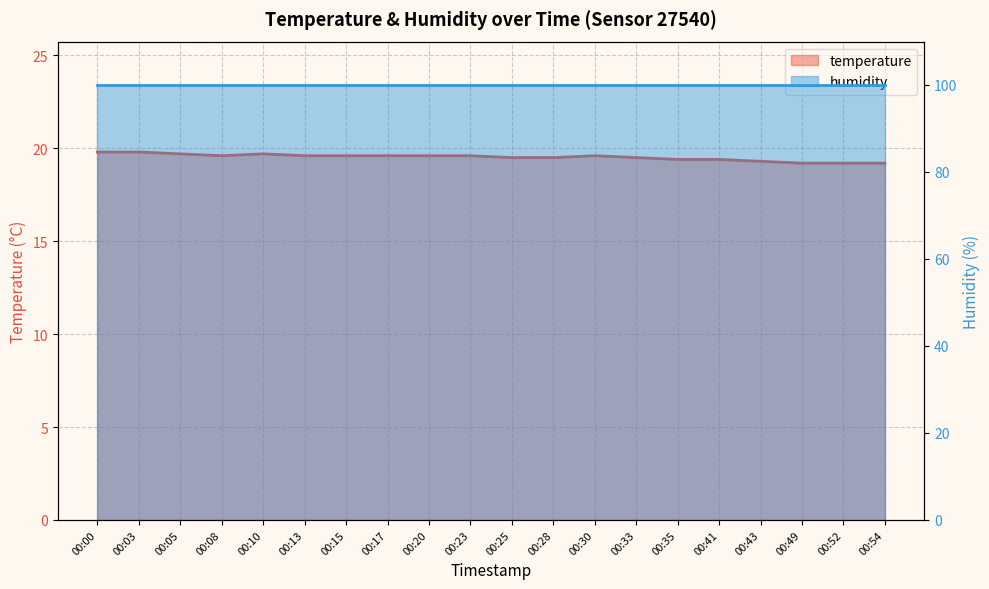

What is the value of the 2nd point from the left?

19.8